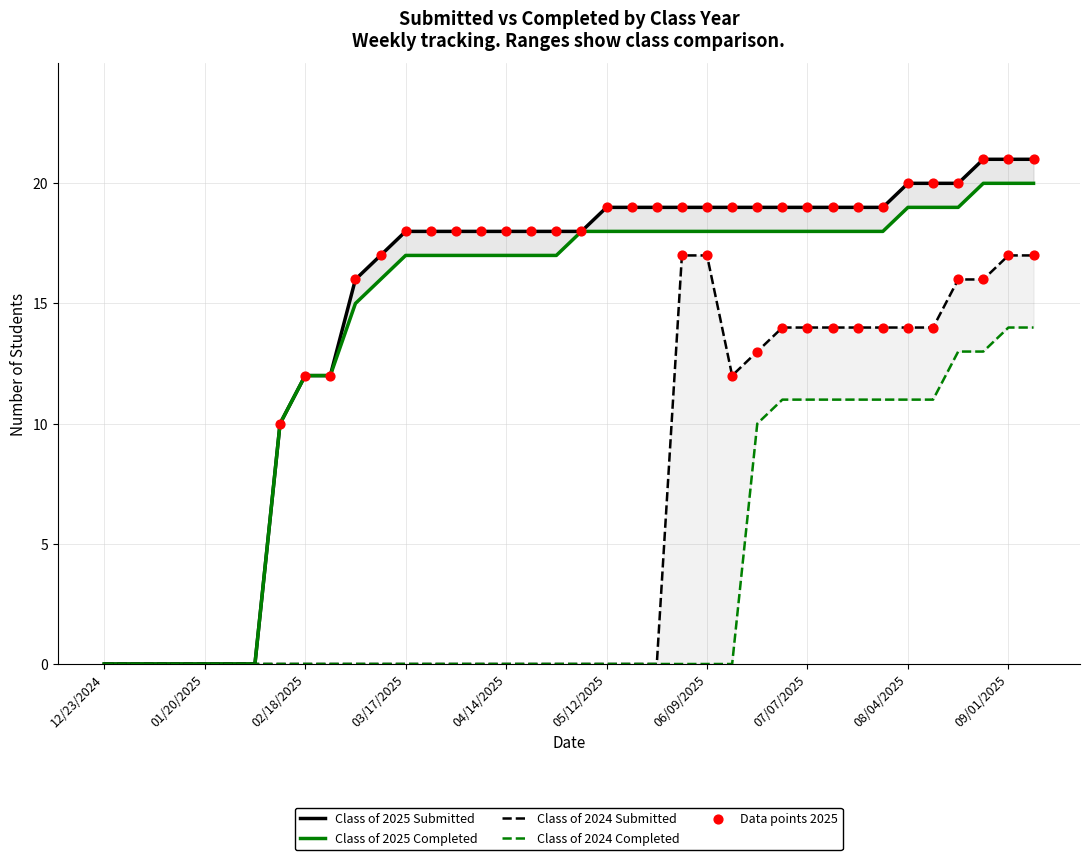

Which series has the largest Y range (max minus min)?

Class of 2025 Submitted